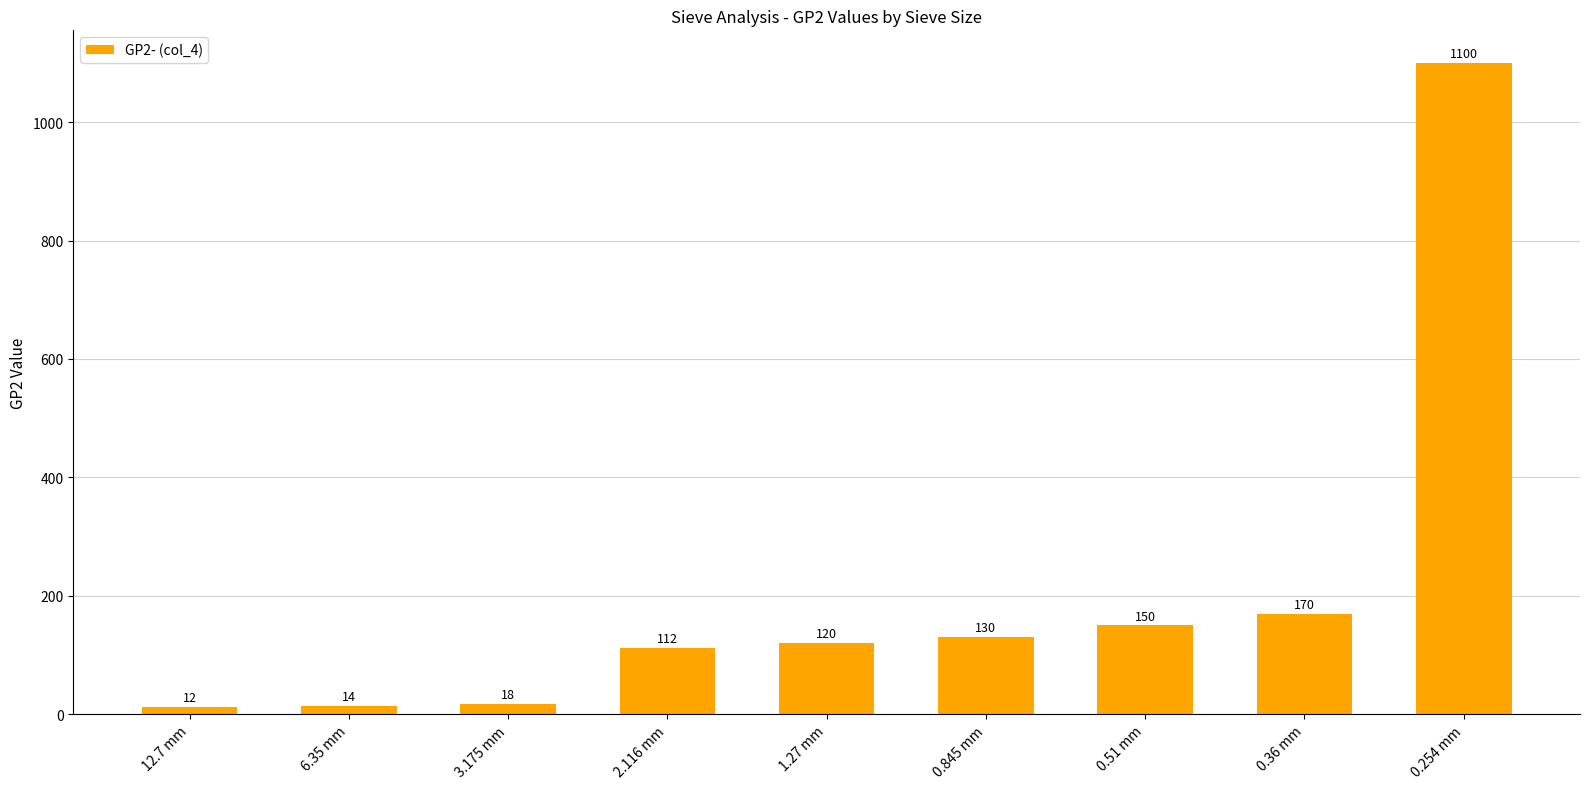

What is the approximate value at 12.7 mm?

12